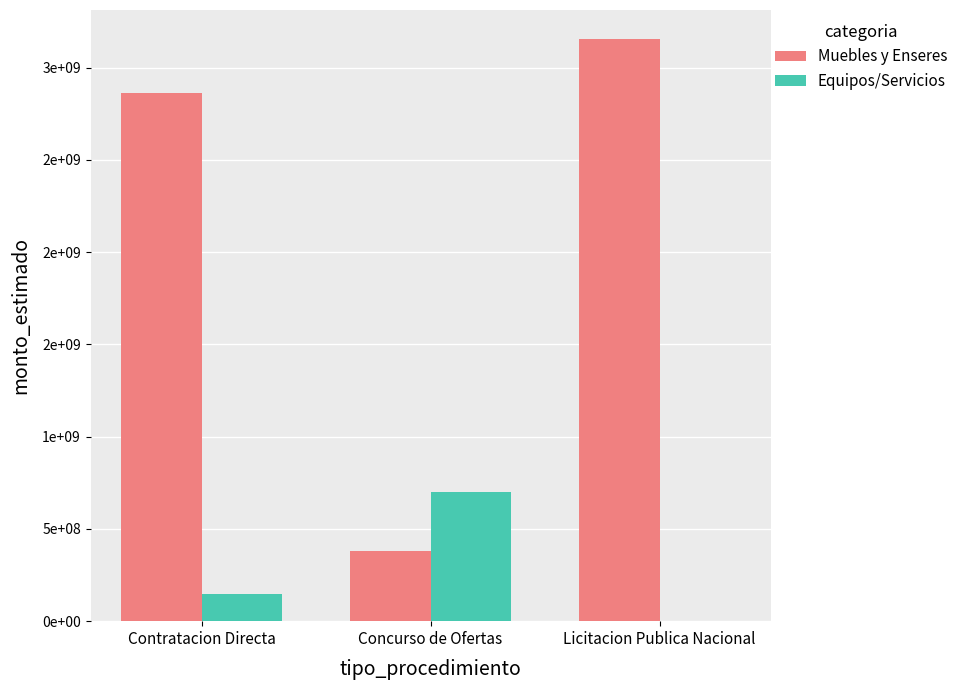

At which category is the sum across all series the highest?

Licitacion Publica Nacional